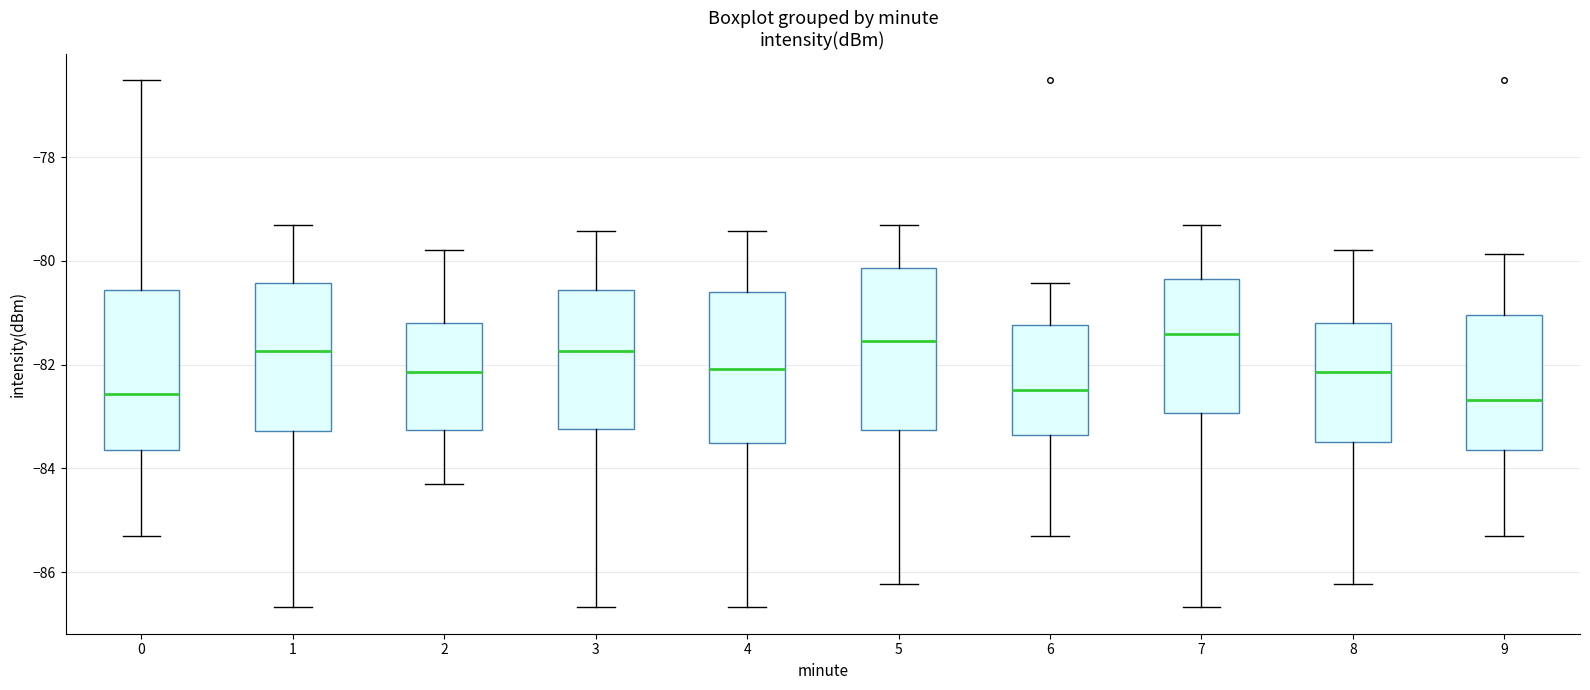

Reading left to right, read every box against the y-axis: the position of its median line, the range the box covers, and the ends of its whiskers. The values are not printed on the chart, so give them approximately, as read against the axis.

0: median -82.6, box -83.6 to -80.6, whiskers -85.2 to -76.6
1: median -81.8, box -83.2 to -80.4, whiskers -86.6 to -79.4
2: median -82.2, box -83.2 to -81.2, whiskers -84.2 to -79.8
3: median -81.8, box -83.2 to -80.6, whiskers -86.6 to -79.4
4: median -82.0, box -83.6 to -80.6, whiskers -86.6 to -79.4
5: median -81.6, box -83.2 to -80.2, whiskers -86.2 to -79.4
6: median -82.4, box -83.4 to -81.2, whiskers -85.2 to -80.4
7: median -81.4, box -83.0 to -80.4, whiskers -86.6 to -79.4
8: median -82.2, box -83.4 to -81.2, whiskers -86.2 to -79.8
9: median -82.6, box -83.6 to -81.0, whiskers -85.2 to -79.8